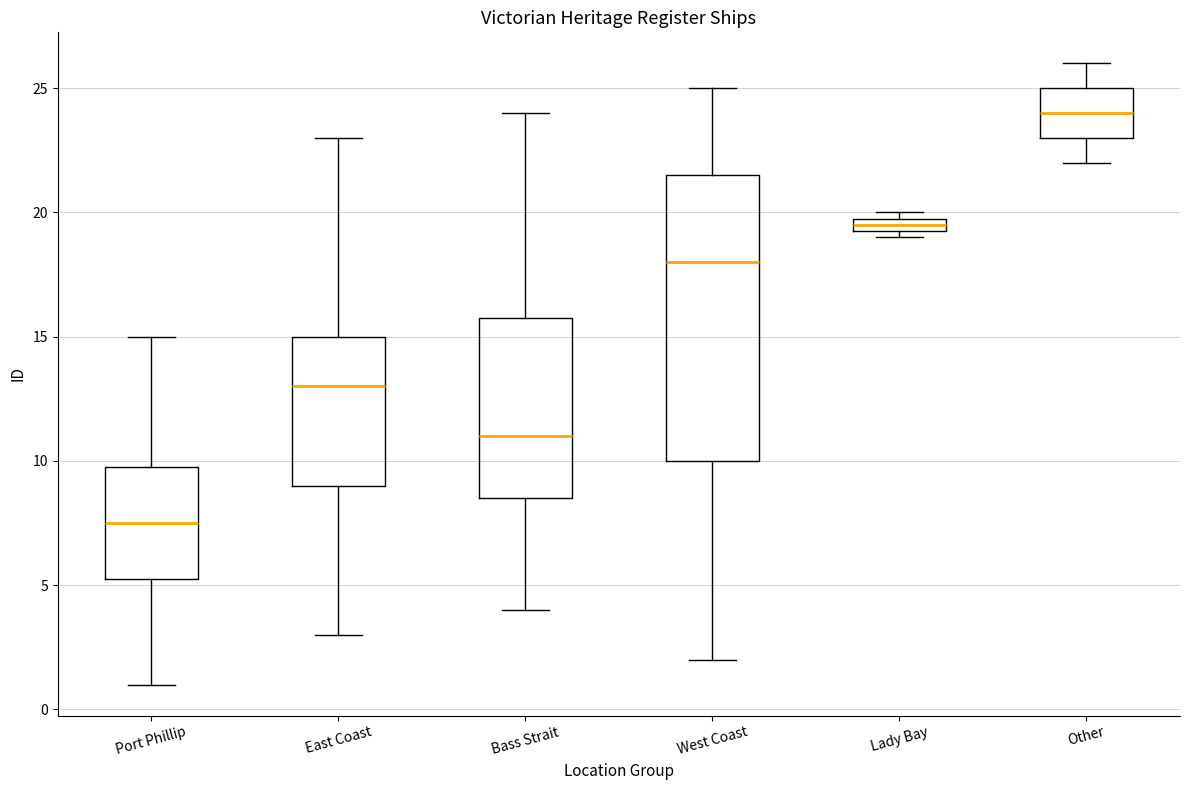

Where is the lower edge of the box for East Coast on the y-axis? The values are not printed on the chart, so give them approximately, as read against the axis.

9.0